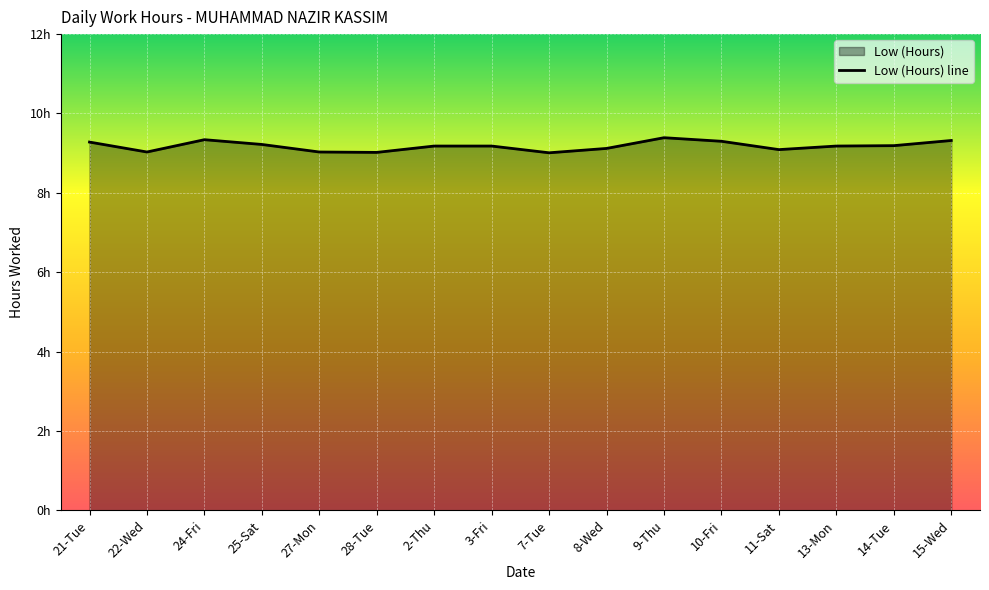

Reading left to right, list all the values displayed in this chart.

9.3	9.0	9.3	9.2	9.0	9.0	9.2	9.2	9.0	9.1	9.4	9.3	9.1	9.2	9.2	9.3